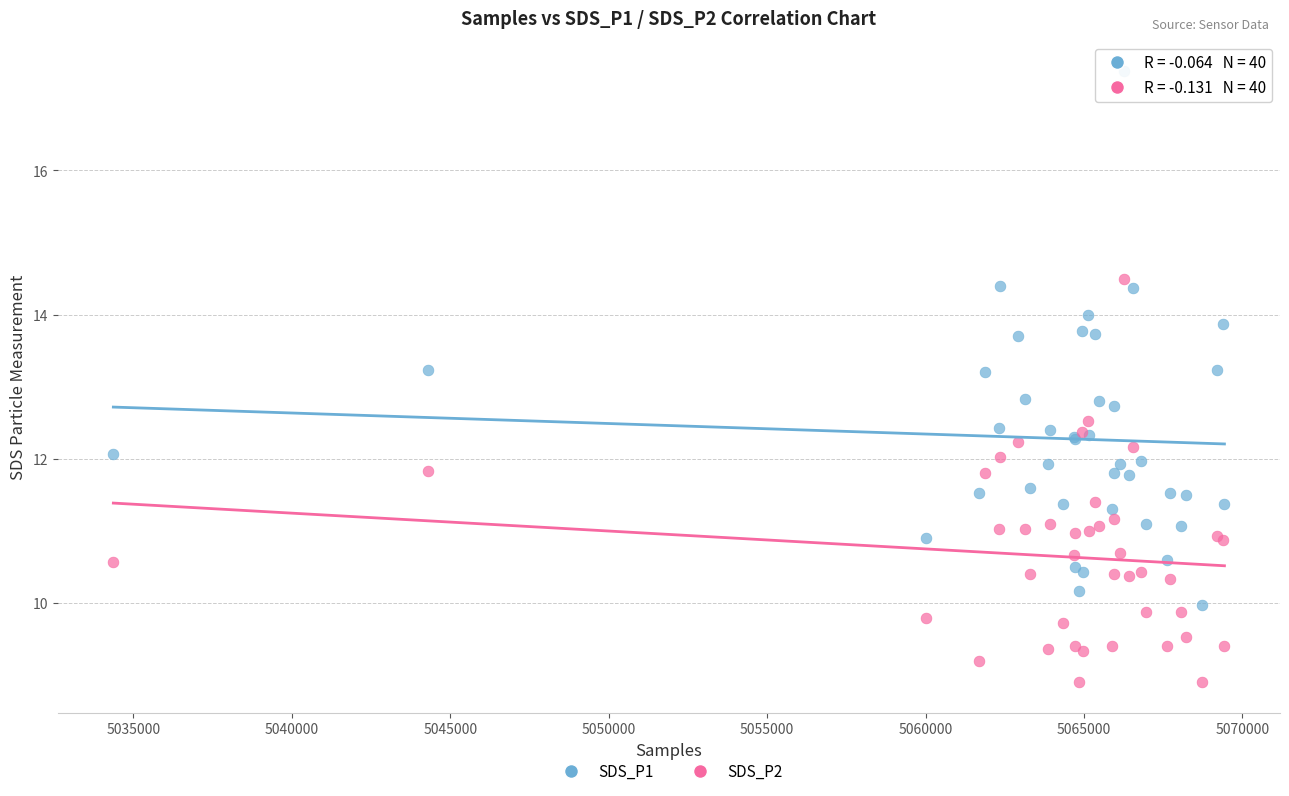

Which series contains the lowest Y value?

SDS_P2